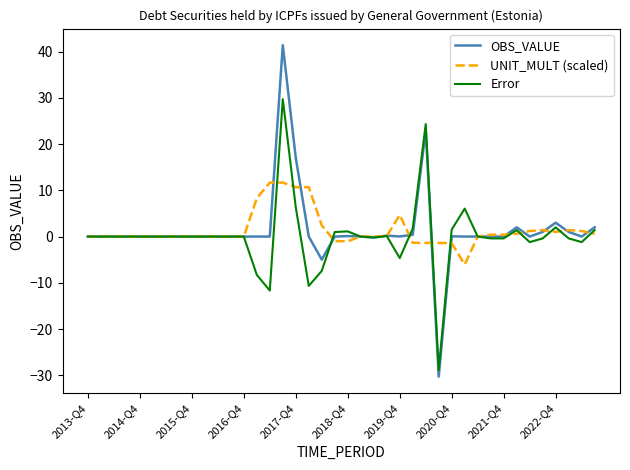

Which series has the widest spread of values?

OBS_VALUE